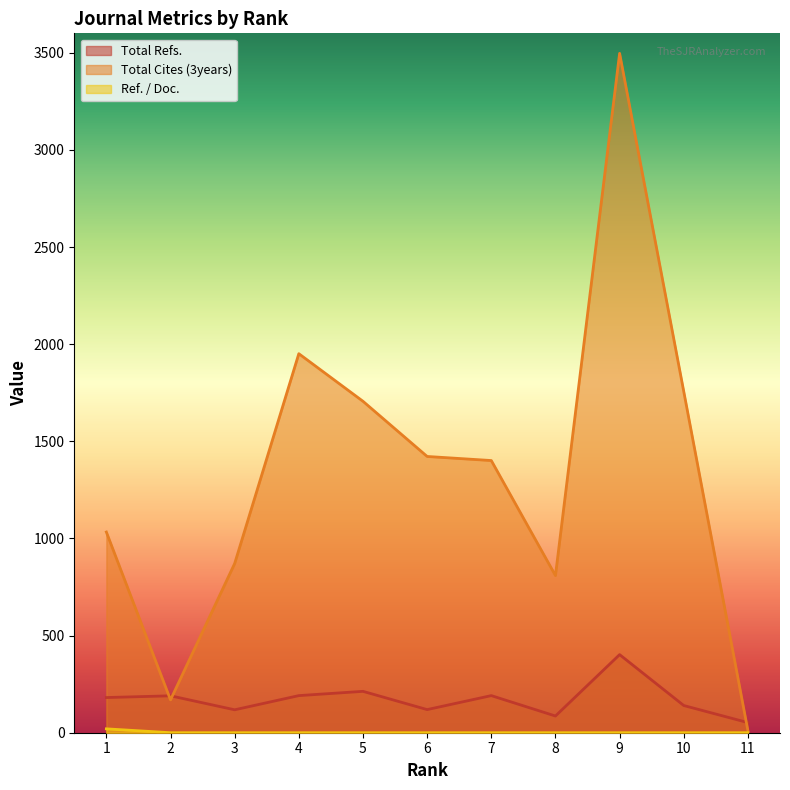

What are all the series names shown in the legend?

Total Refs., Total Cites (3years), Ref. / Doc.